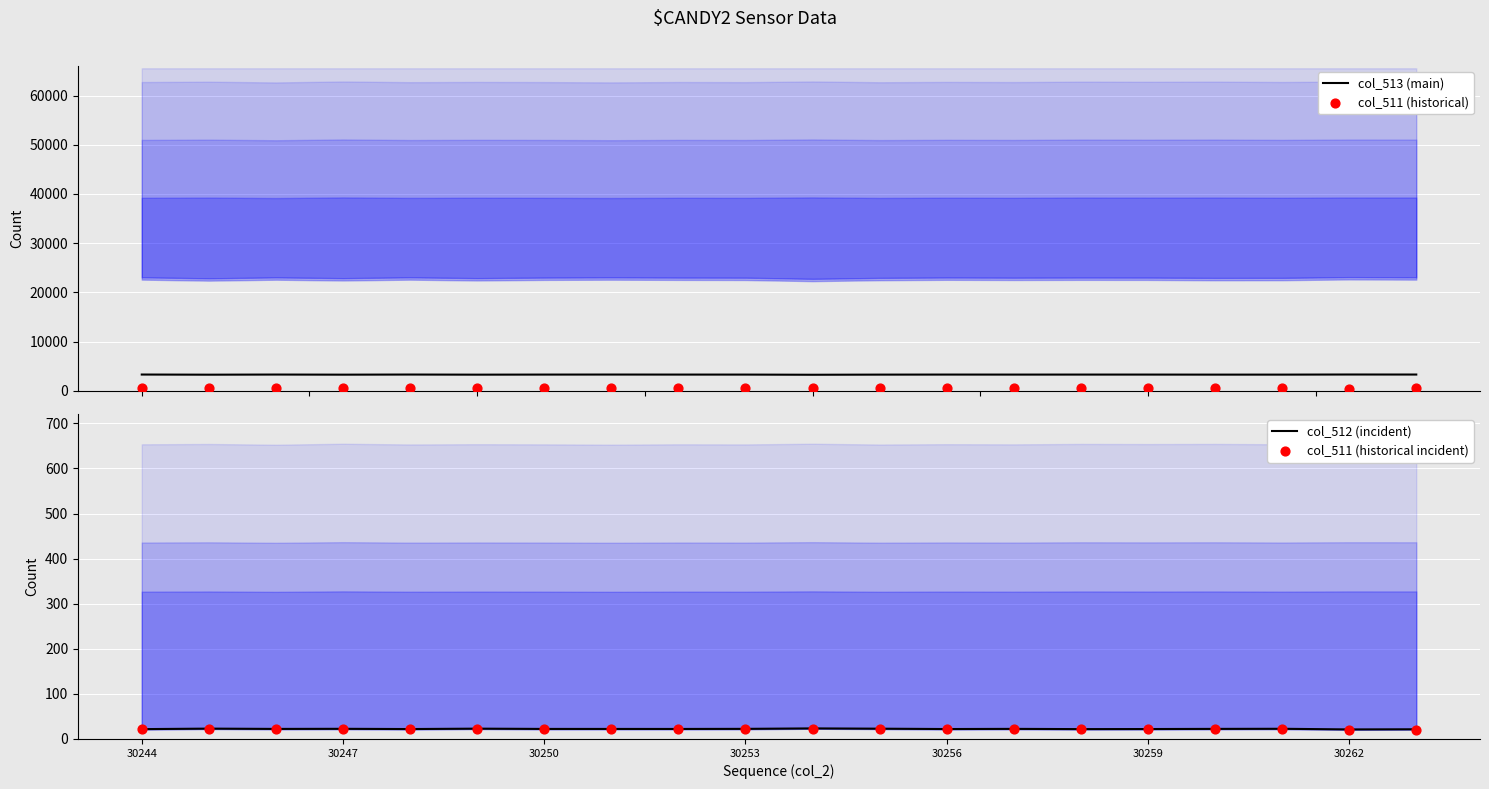

Which series has the largest total across all categories?

col_513 (main)